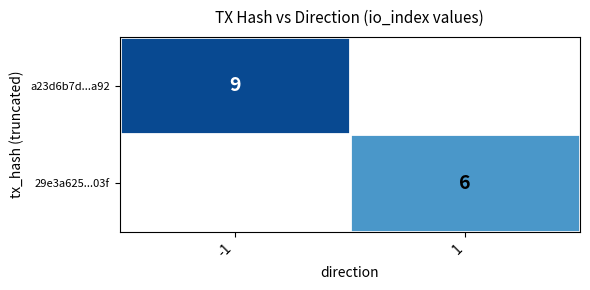

The 29e3a625...03f series shows 2 at 1. True or false?

False